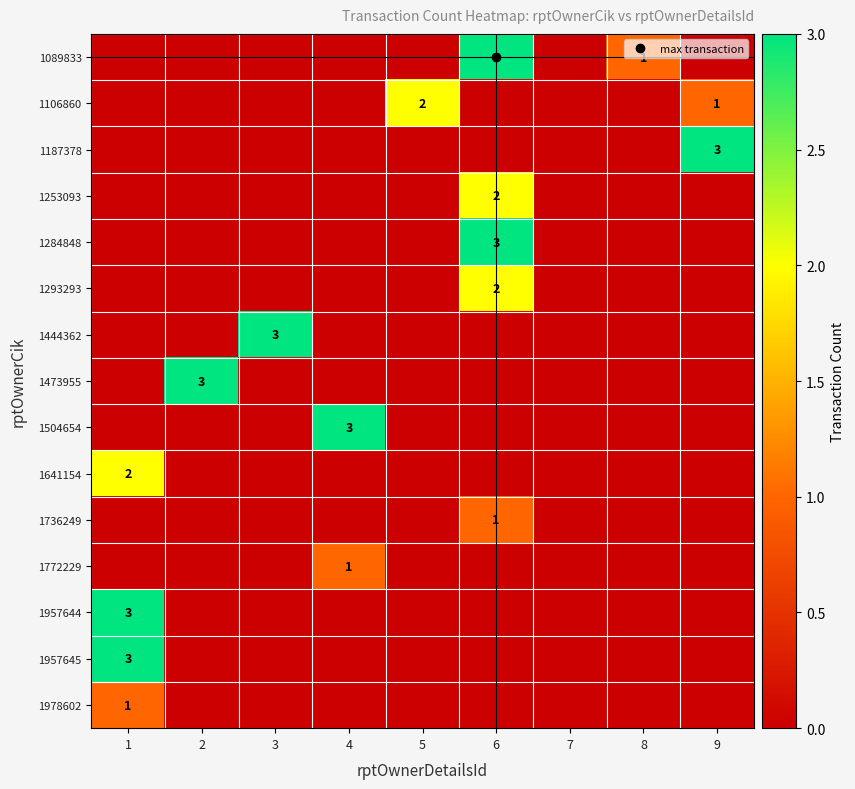

The value of 1504654 at 3 is 0. True or false?

True